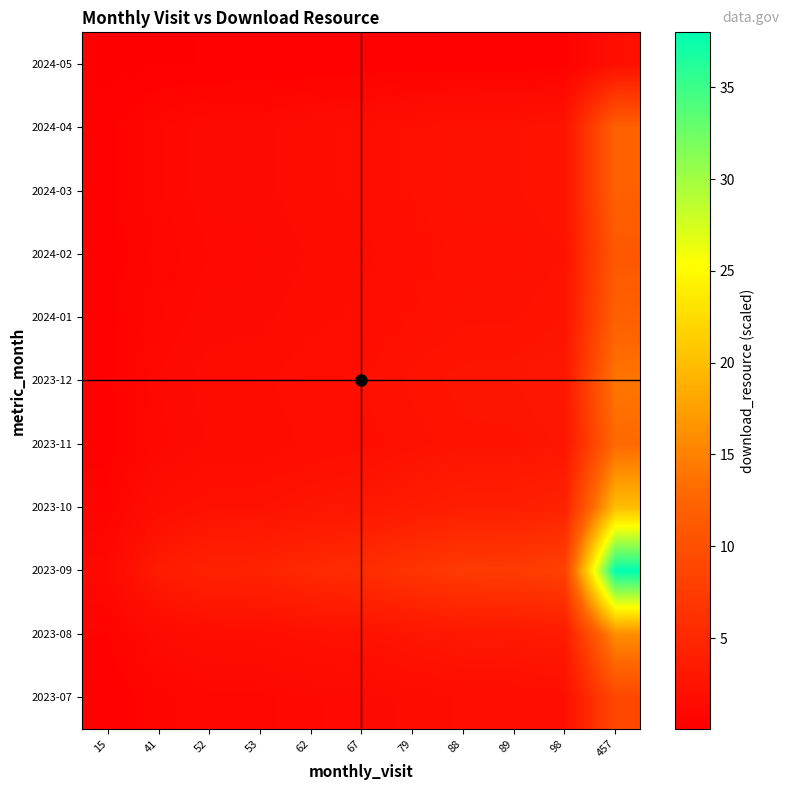

Which category has the highest value across all series?

457